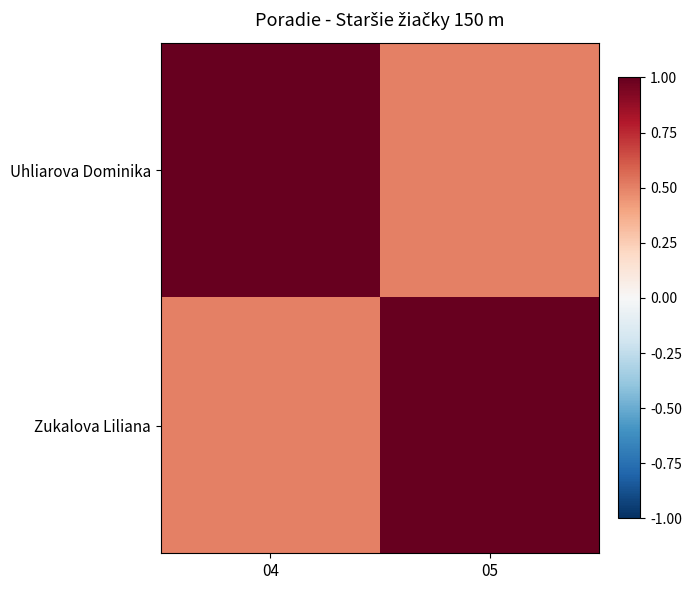

Which series has the largest total across all categories?

Uhliarova Dominika